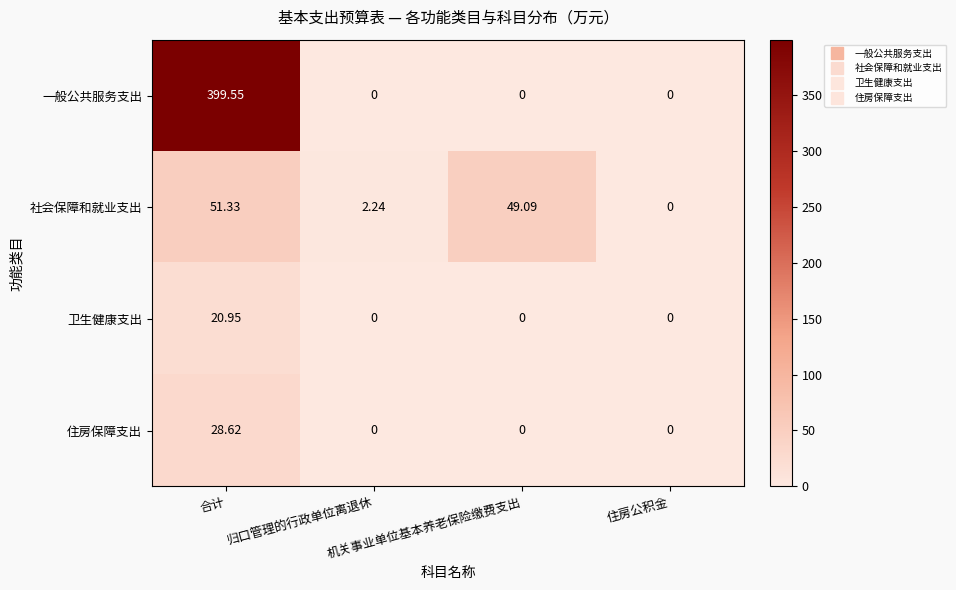

List the series in order of their peak value, highest first.

一般公共服务支出, 社会保障和就业支出, 住房保障支出, 卫生健康支出